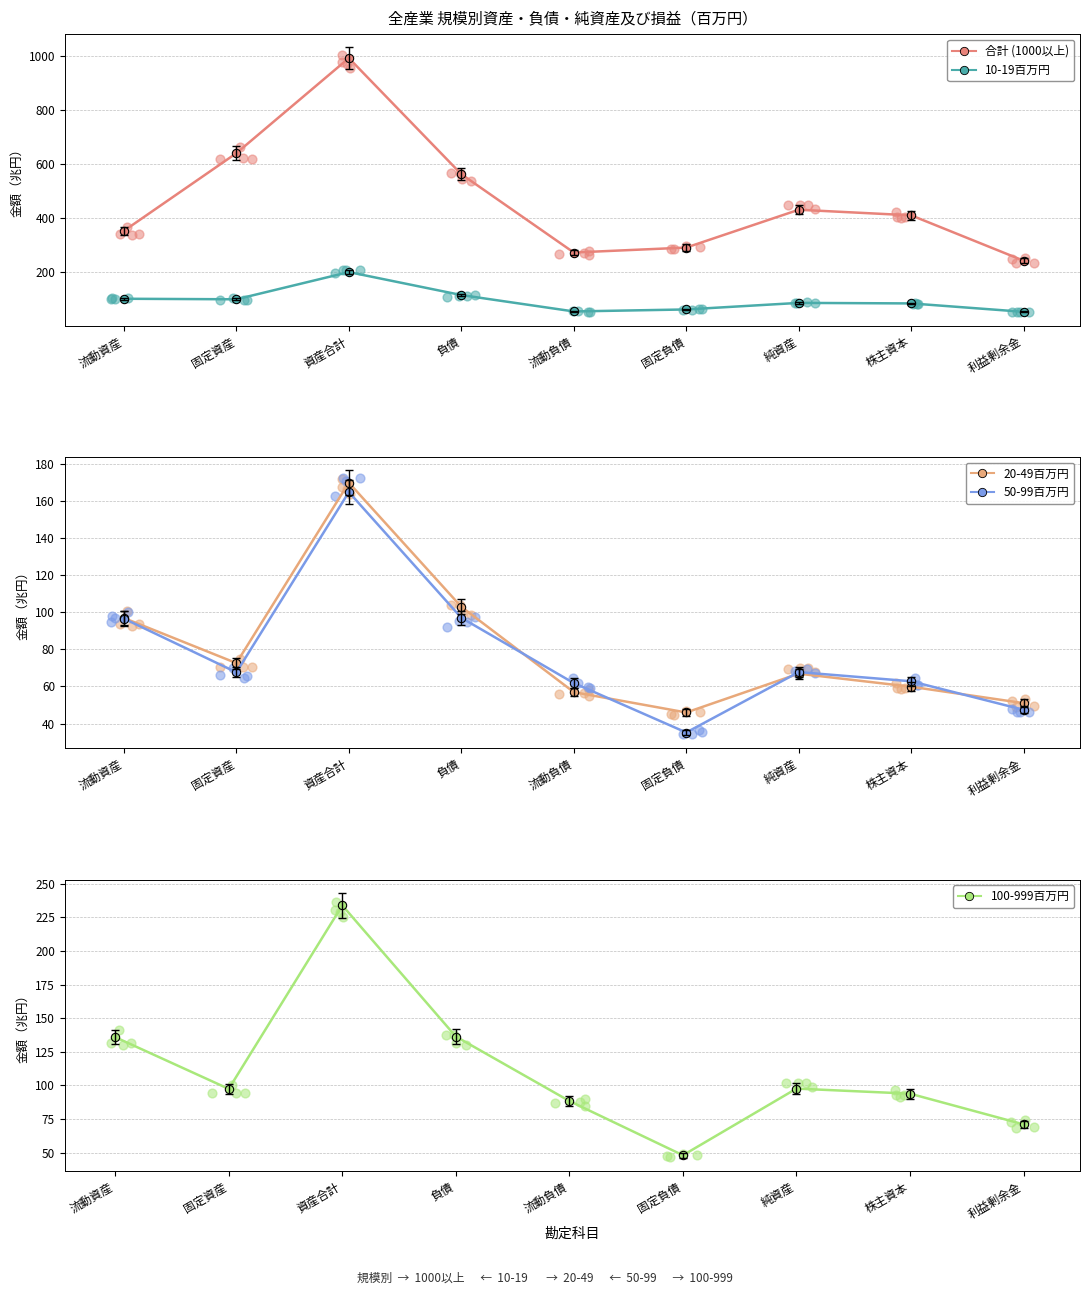

What are all the series names shown in the legend?

合計 (1000以上), 10-19百万円, 20-49百万円, 50-99百万円, 100-999百万円